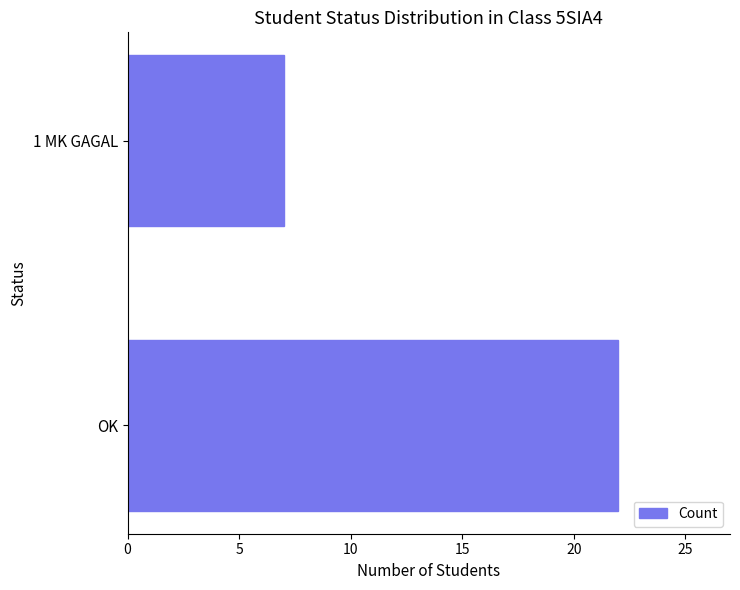

What is the sum of all values?

29